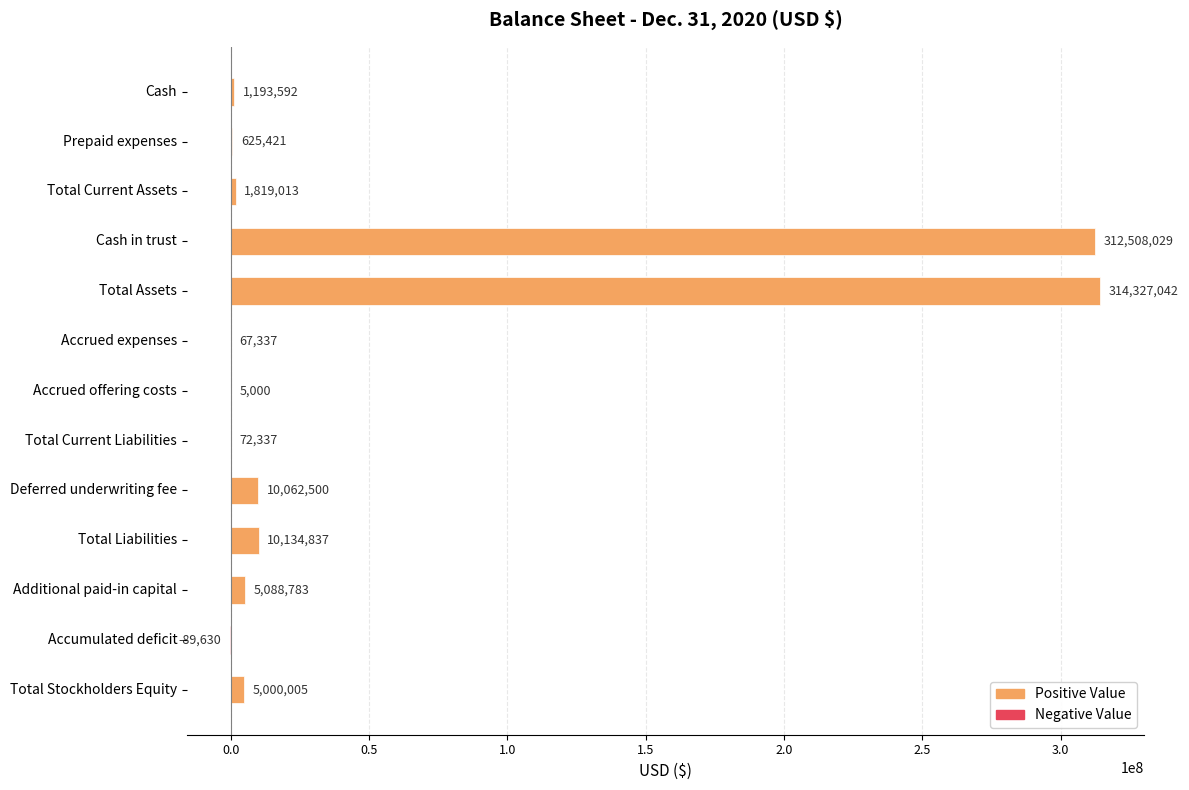

Reading top to bottom, list all the values displayed in this chart.

Cash=1193592	Prepaid expenses=625421	Total Current Assets=1819013	Cash in trust=312508029	Total Assets=314327042	Accrued expenses=67337	Accrued offering costs=5000	Total Current Liabilities=72337	Deferred underwriting fee=10062500	Total Liabilities=10134837	Additional paid-in capital=5088783	Accumulated deficit=-89630	Total Stockholders Equity=5000005